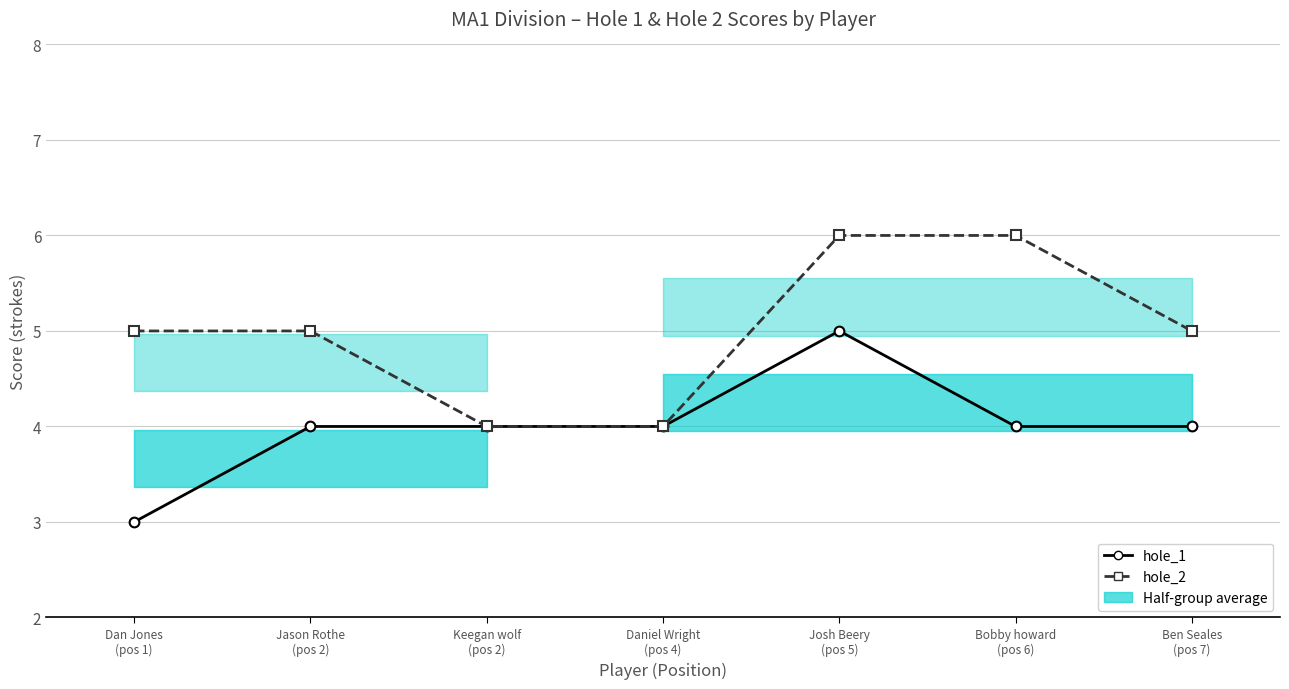

Where does the hole_1 series first go above 4?

Josh Beery
(pos 5)